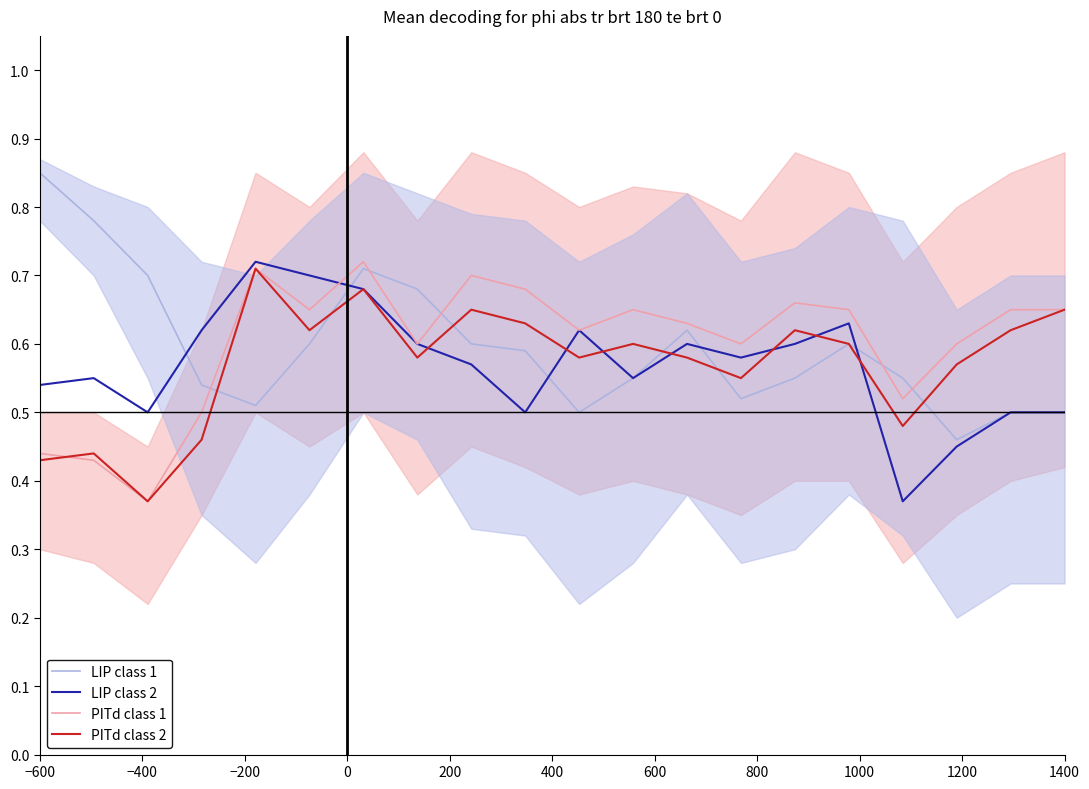

What is the average value of the PITd class 2 series?

0.6